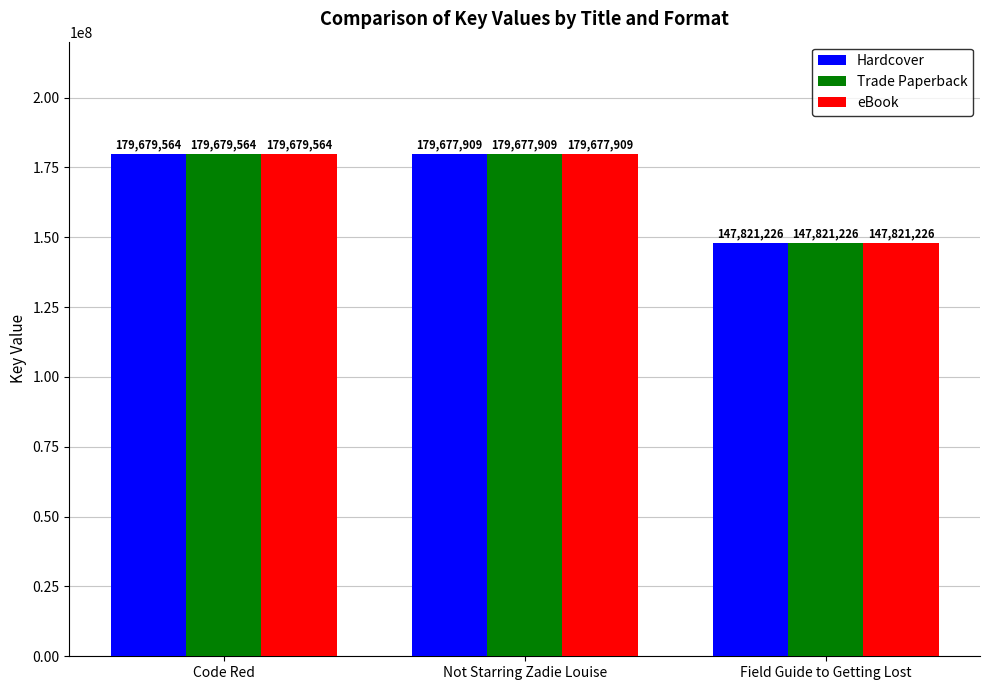

What is the total value across all series at Field Guide to Getting Lost?

443463678